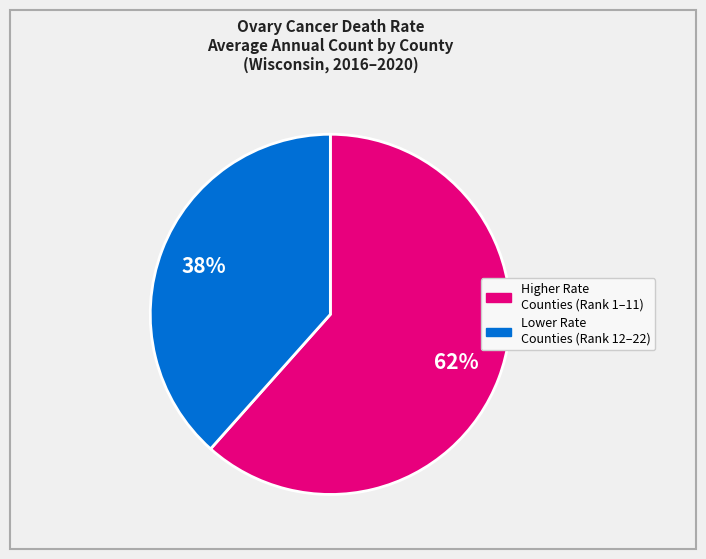

To the nearest percent, what is the average slice percentage?

50%